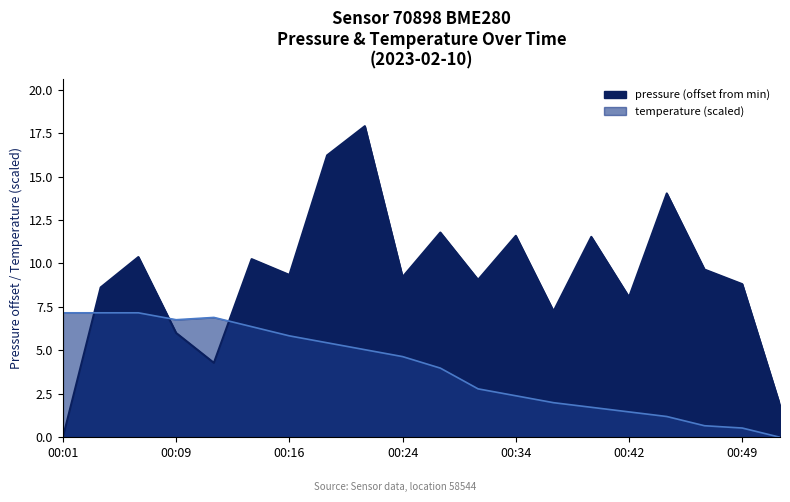

Rank the series by their maximum value, from lowest to highest.

temperature, pressure